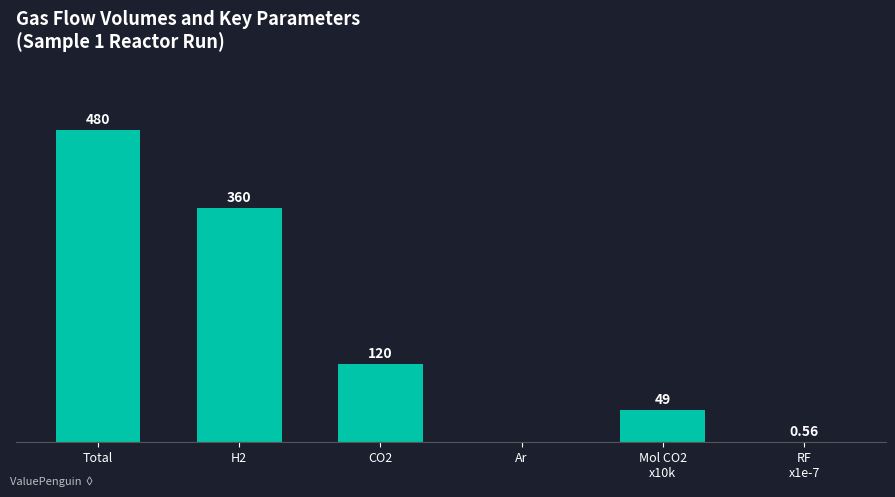

Which category has the highest value across all series?

Total